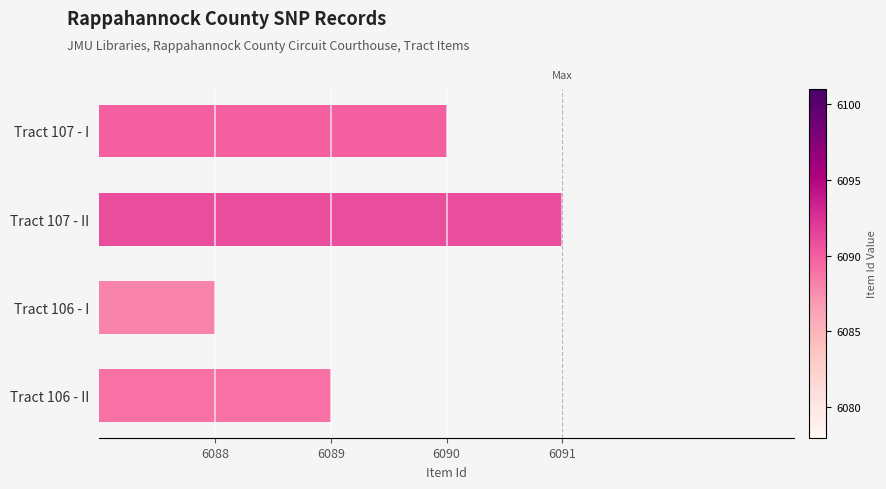

Which has a higher value, Tract 107 - II or Tract 106 - II?

Tract 107 - II